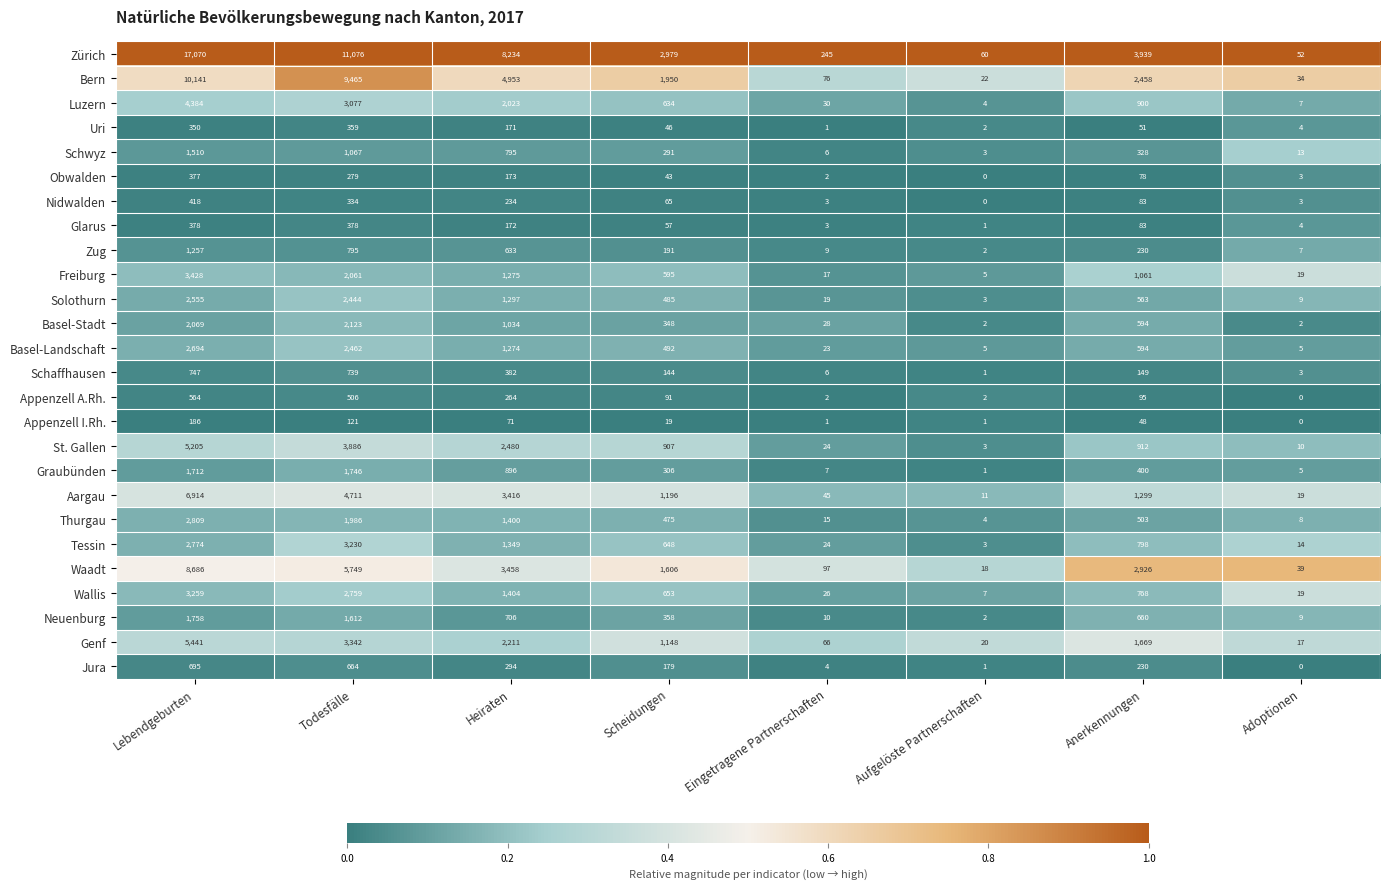

Which series has the largest total across all categories?

Zürich